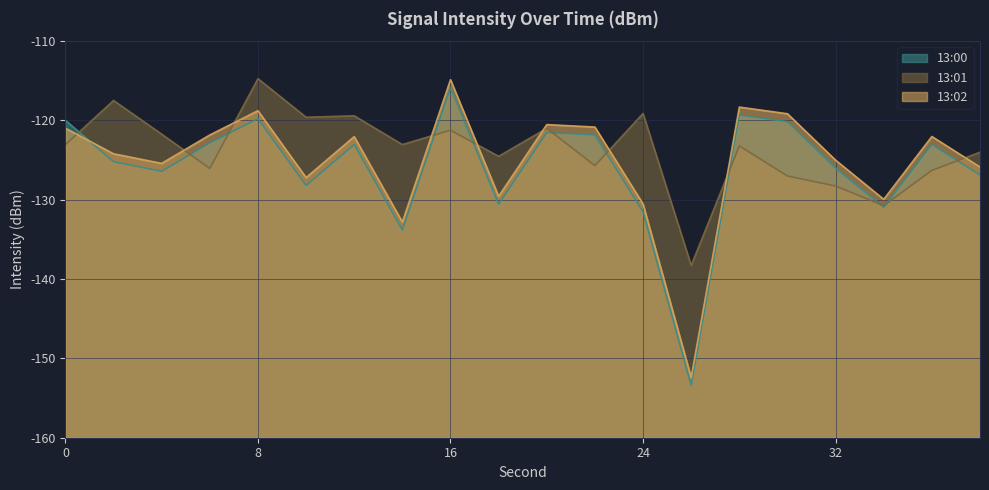

Reading right to left, extract all data points from this chart.

13:00: 38=-126.9	36=-123.0	34=-130.9	32=-126.0	30=-120.1	28=-119.3	26=-153.4	24=-131.5	22=-121.8	20=-121.5	18=-130.6	16=-115.9	14=-133.8	12=-123.0	10=-128.2	8=-119.8	6=-122.8	4=-126.4	2=-125.2	0=-120.0
13:01: 38=-124.0	36=-126.3	34=-130.7	32=-128.3	30=-127.0	28=-123.2	26=-138.3	24=-119.1	22=-125.7	20=-121.0	18=-124.5	16=-121.2	14=-123.0	12=-119.4	10=-119.6	8=-114.7	6=-126.0	4=-121.7	2=-117.5	0=-123.1
13:02: 38=-125.9	36=-122.0	34=-129.9	32=-125.0	30=-119.1	28=-118.3	26=-152.4	24=-130.5	22=-120.8	20=-120.5	18=-129.6	16=-114.9	14=-132.8	12=-122.0	10=-127.2	8=-118.8	6=-121.8	4=-125.4	2=-124.2	0=-121.0